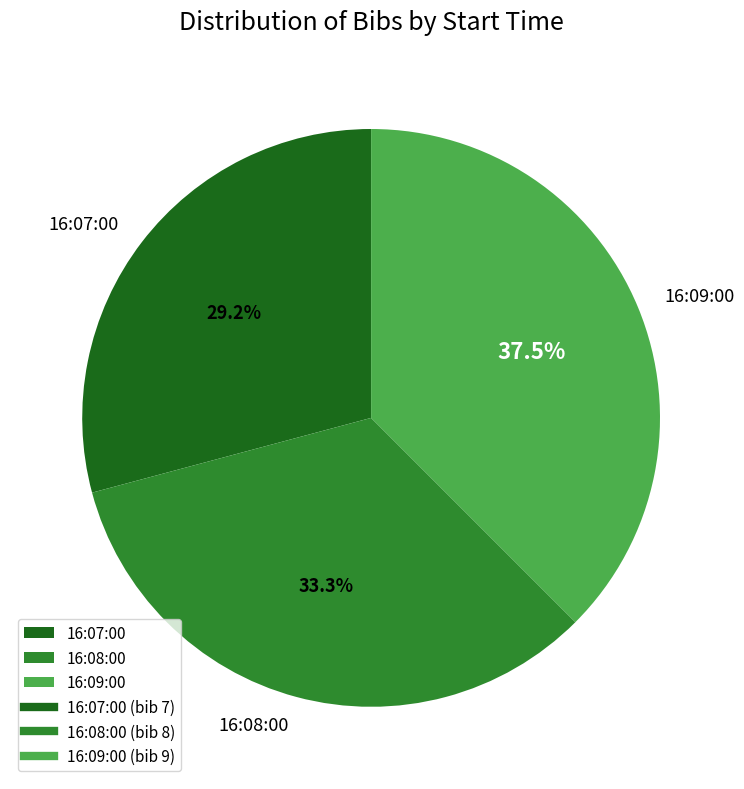

Is it true that 16:08:00 is 33% of the pie?

True